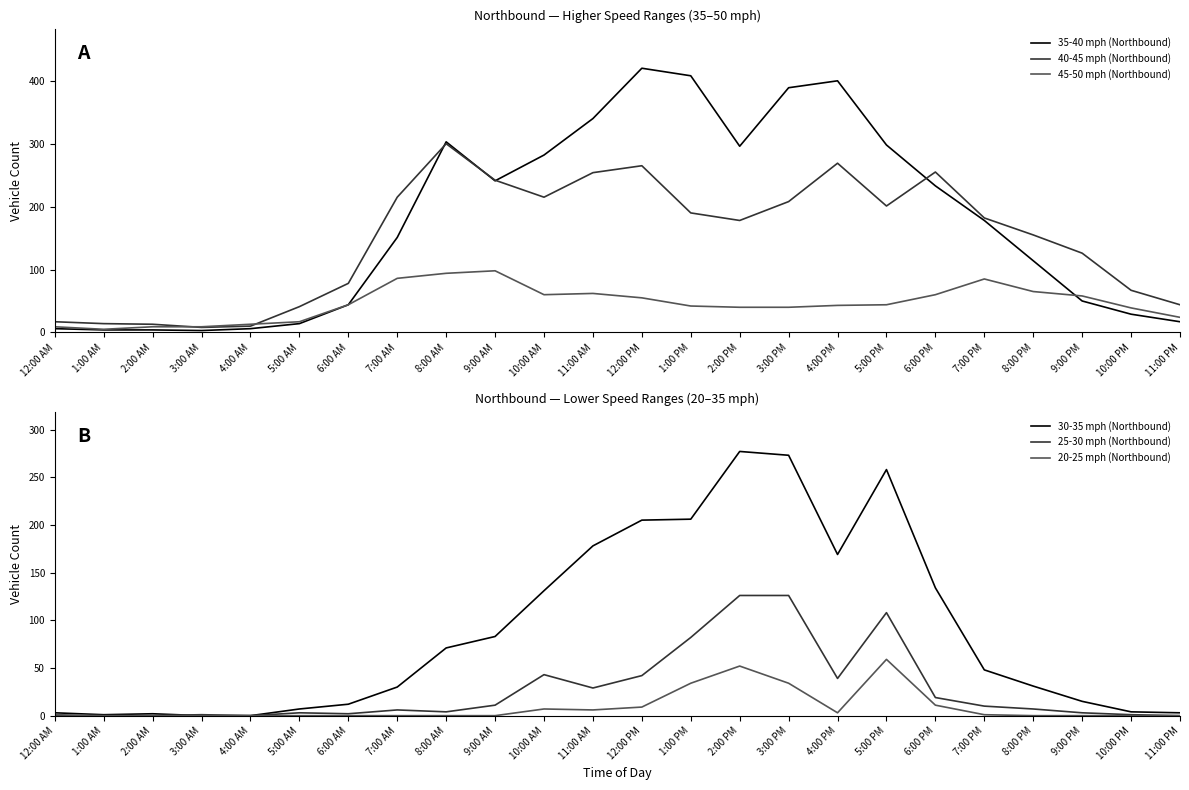

At how many categories does at least one series exceed 135?

14